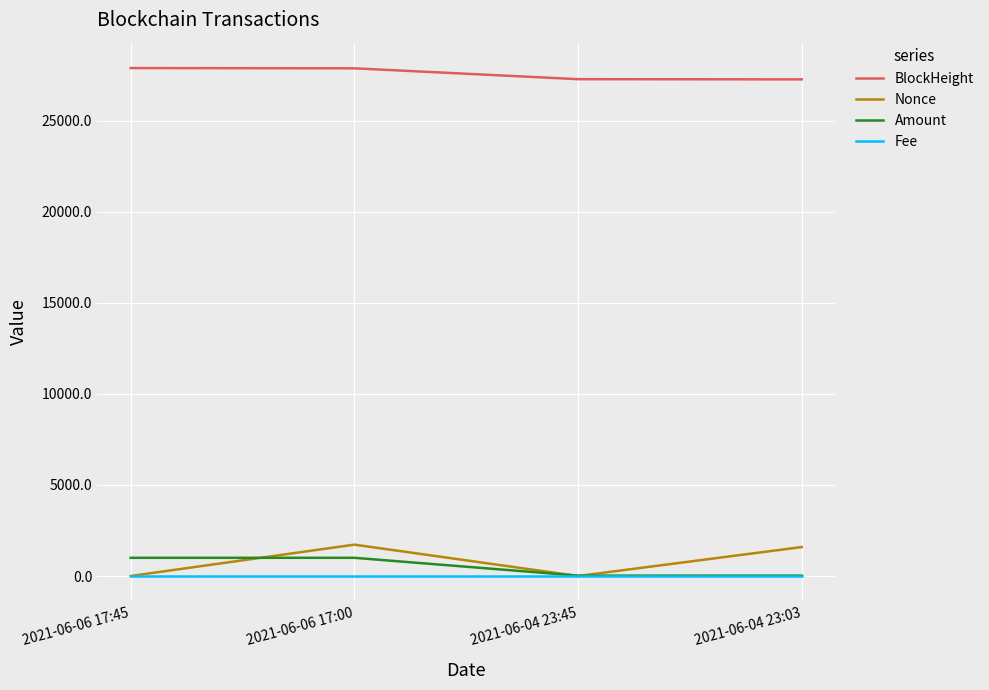

Which series has the largest range (max minus min)?

Nonce